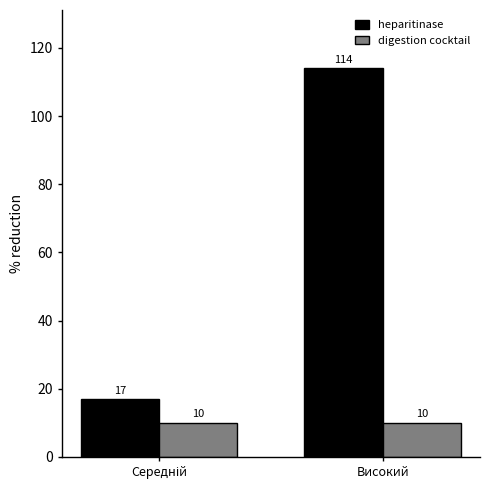

What is the sum of all heparitinase values?

131